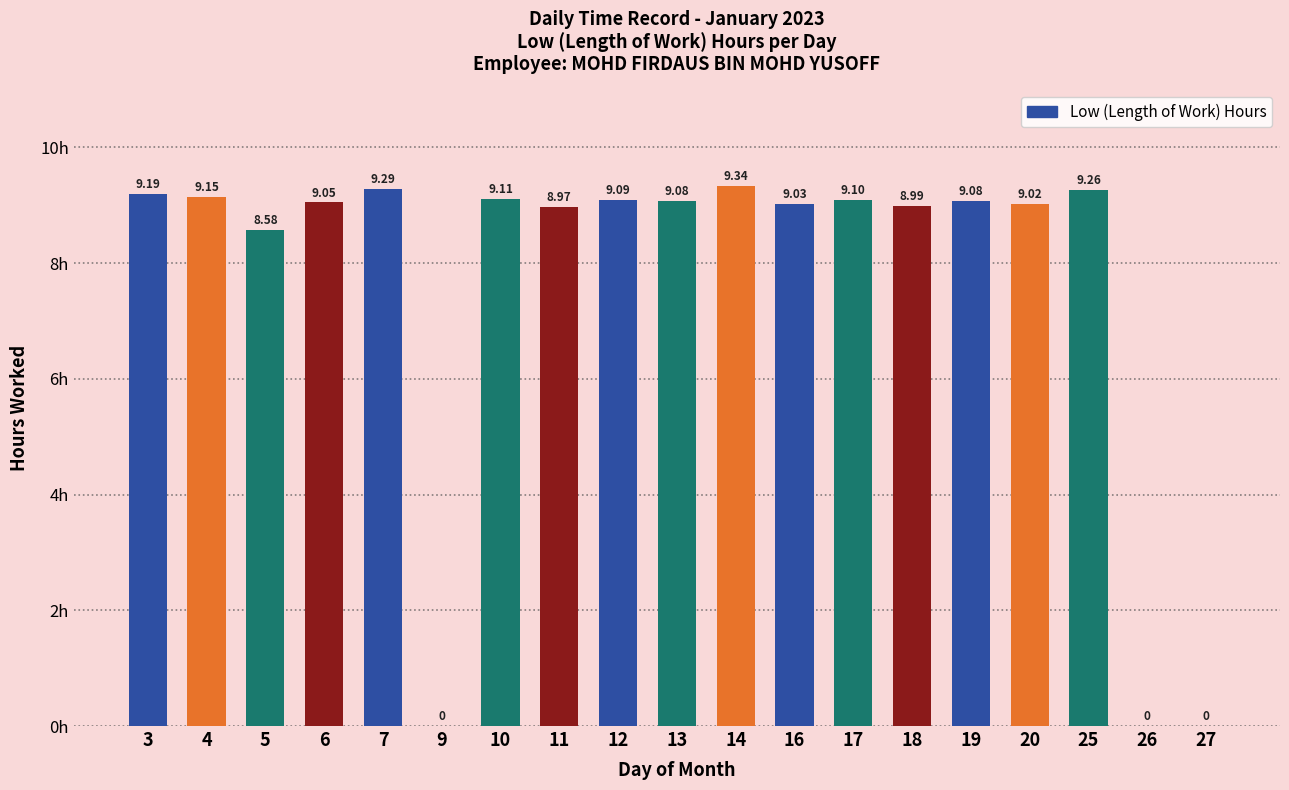

Between 13 and 17, which is larger?

17